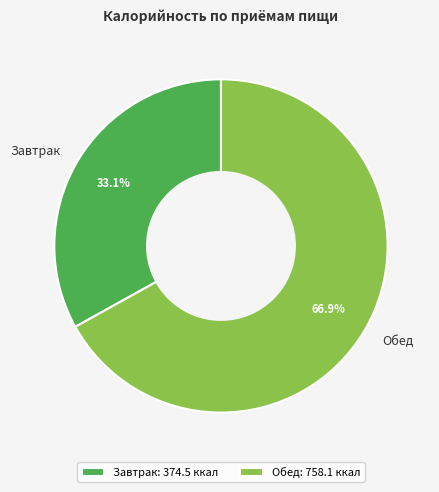

How many slices are in this pie chart?

2